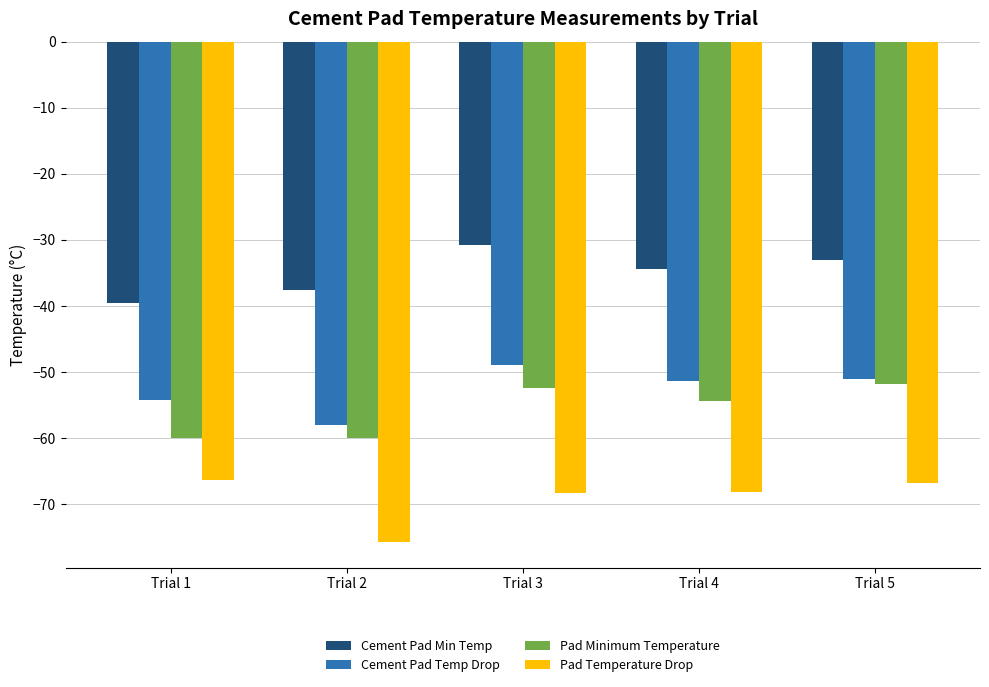

The value of Pad Temperature Drop at Trial 4 is -40.8. True or false?

False